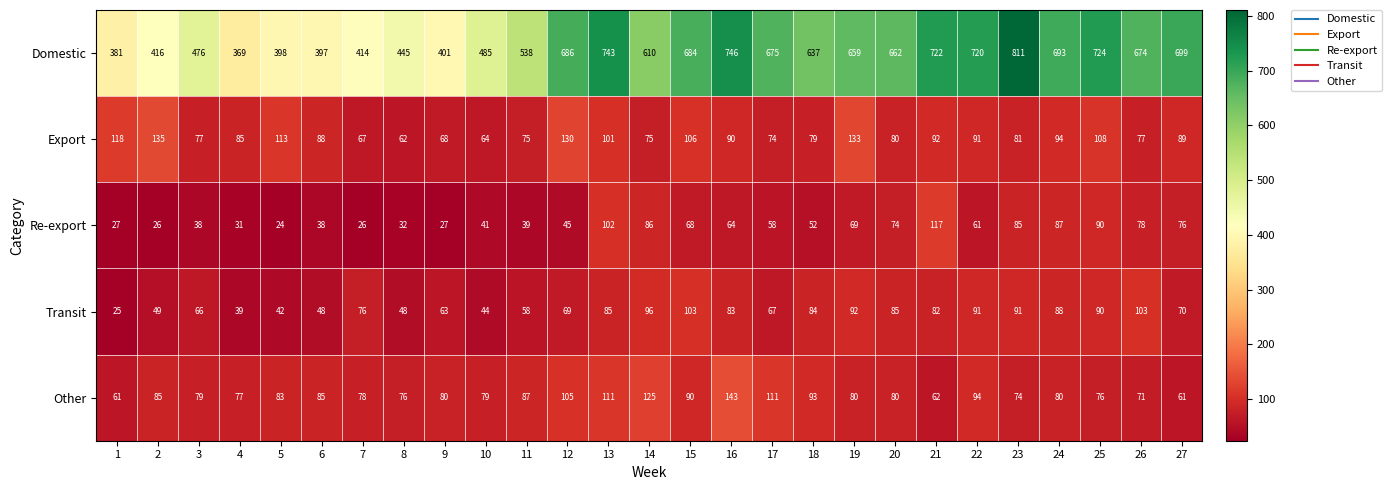

The Domestic series shows 398 at 5. True or false?

True